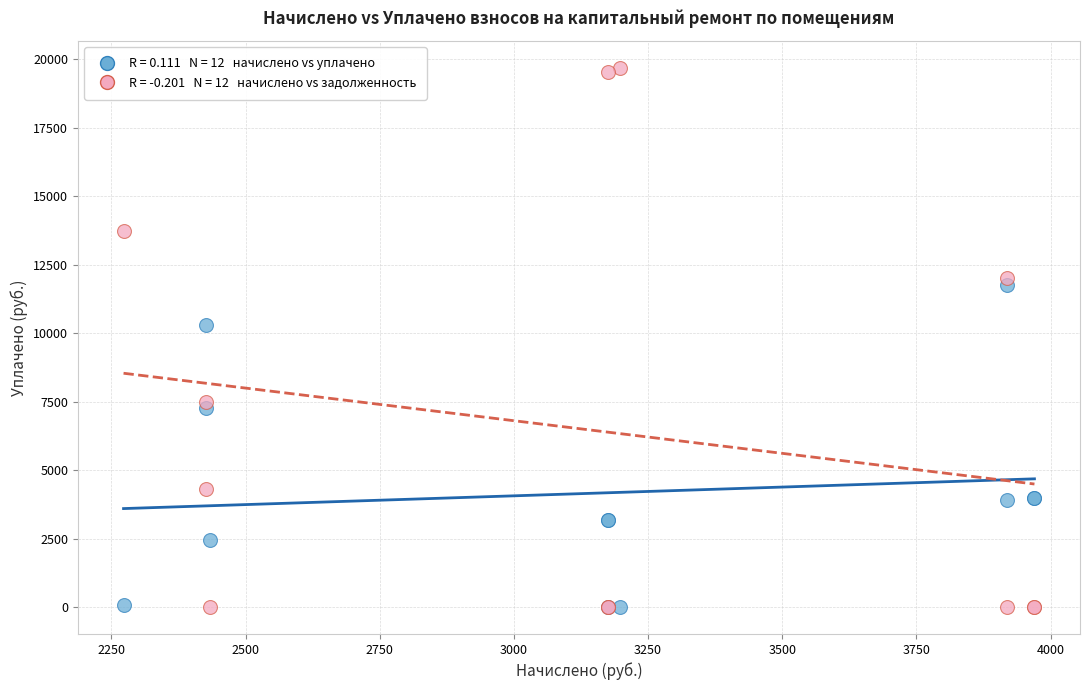

Across all series, what Y value is closest to 9837?

10308.6